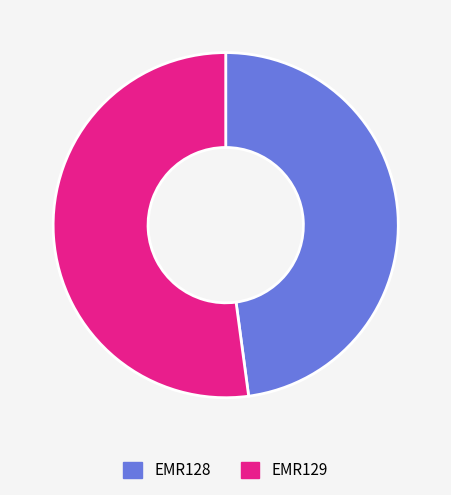

Combined, do EMR129 and EMR128 account for over 50%?

Yes